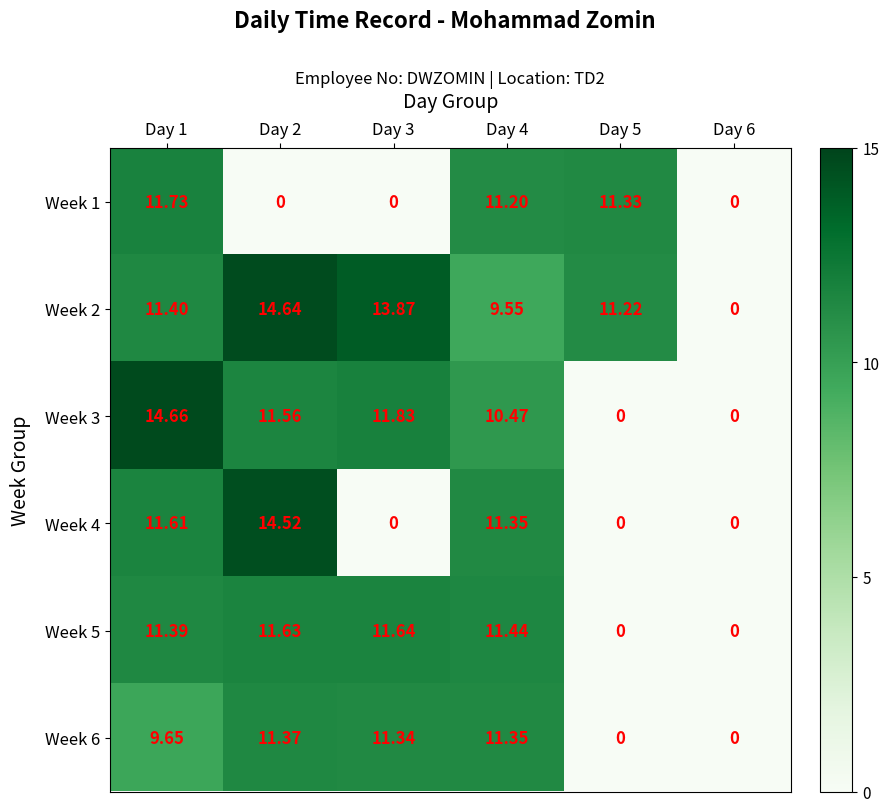

At which category is the sum across all series the highest?

Day 1